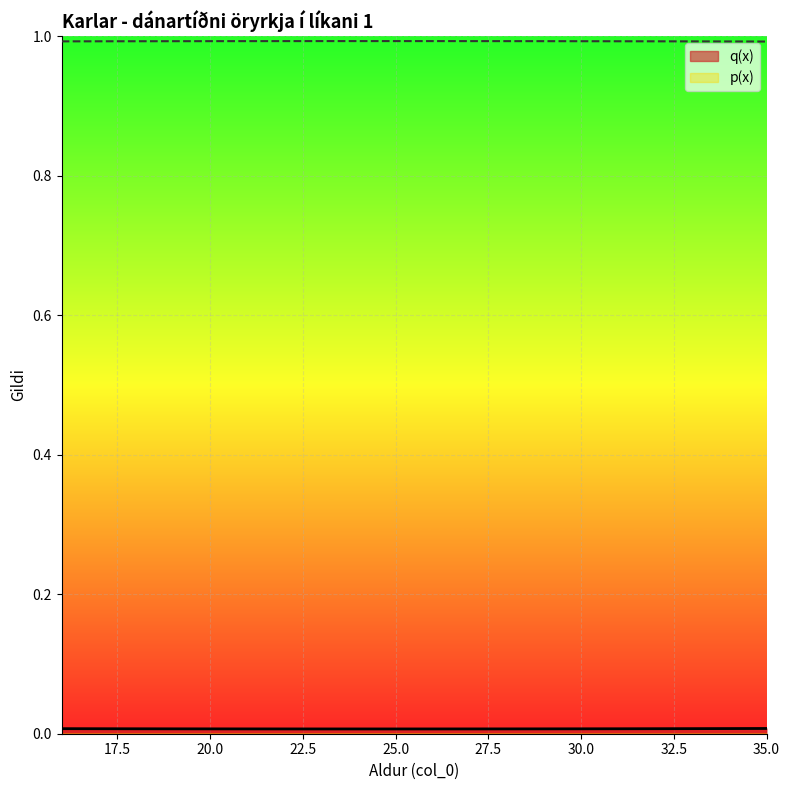

Which has a higher value, 23 or 33?

33